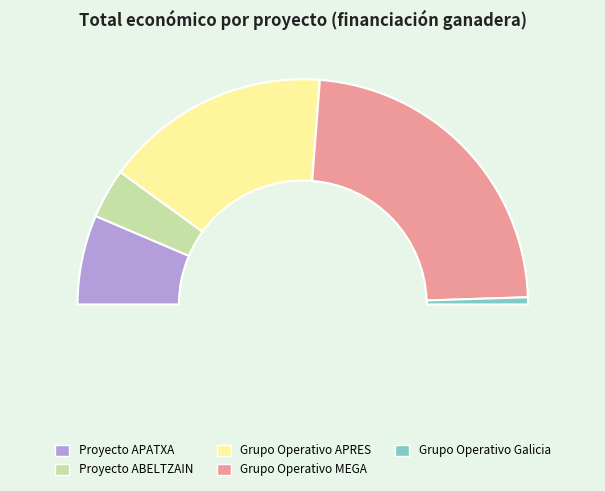

To the nearest percent, what percentage of the pie is Proyecto ABELTZAIN?

7%